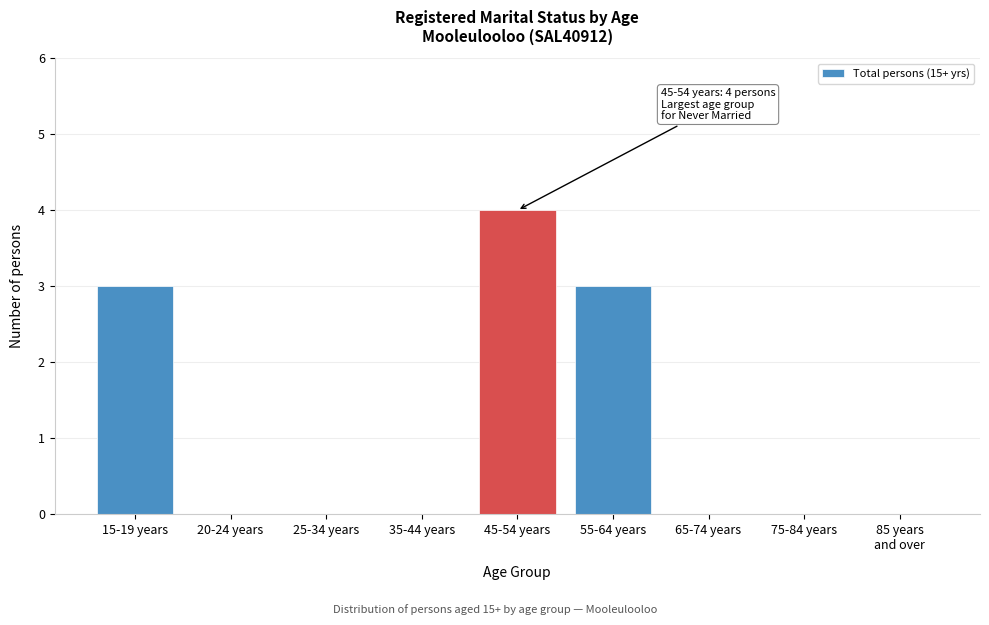

What is the maximum value shown in the chart?

4